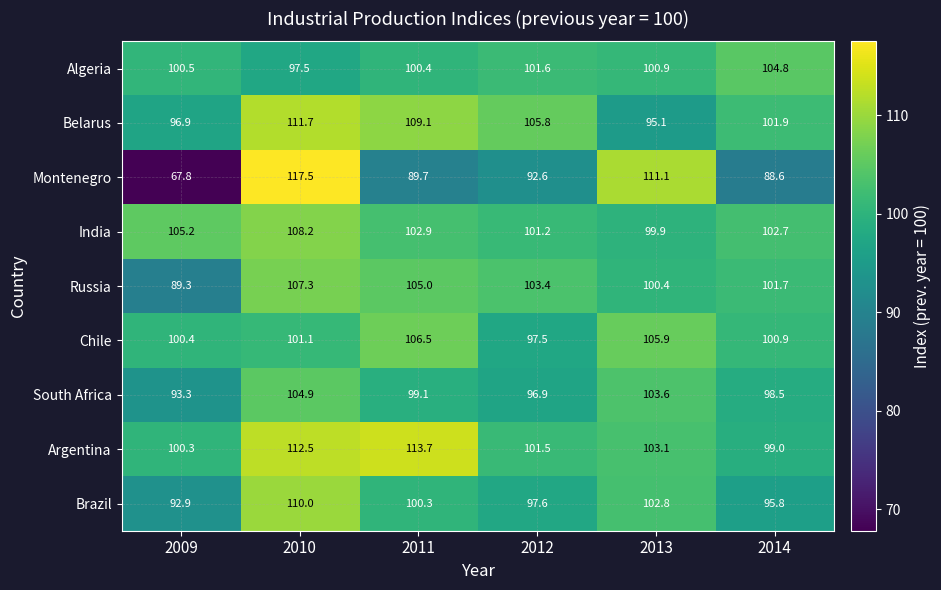

Rank the series by their maximum value, from highest to lowest.

Montenegro, Argentina, Belarus, Brazil, India, Russia, Chile, South Africa, Algeria